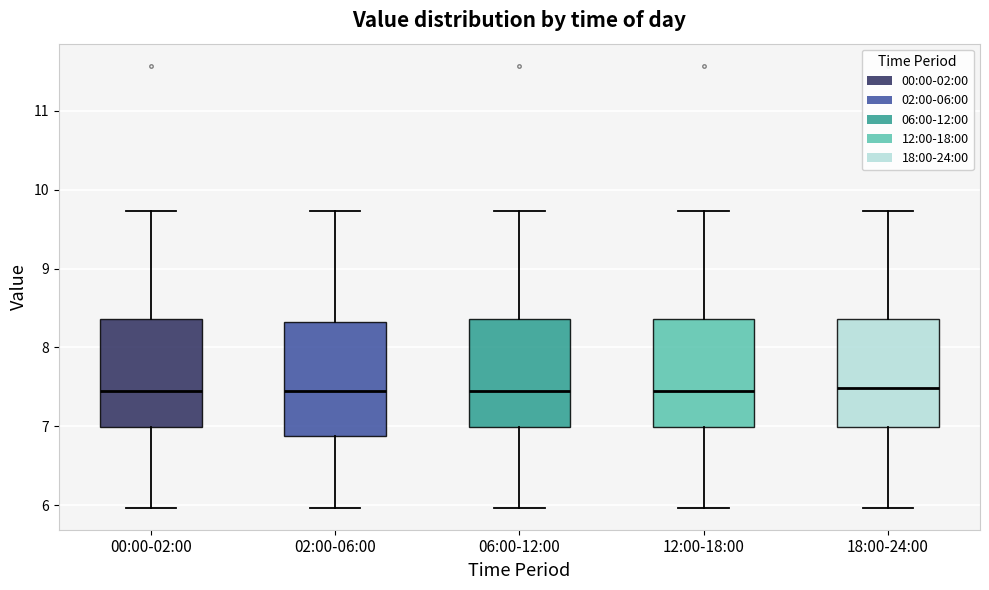

Where does the lower whisker of the box for 06:00-12:00 end on the y-axis? The values are not printed on the chart, so give them approximately, as read against the axis.

6.0